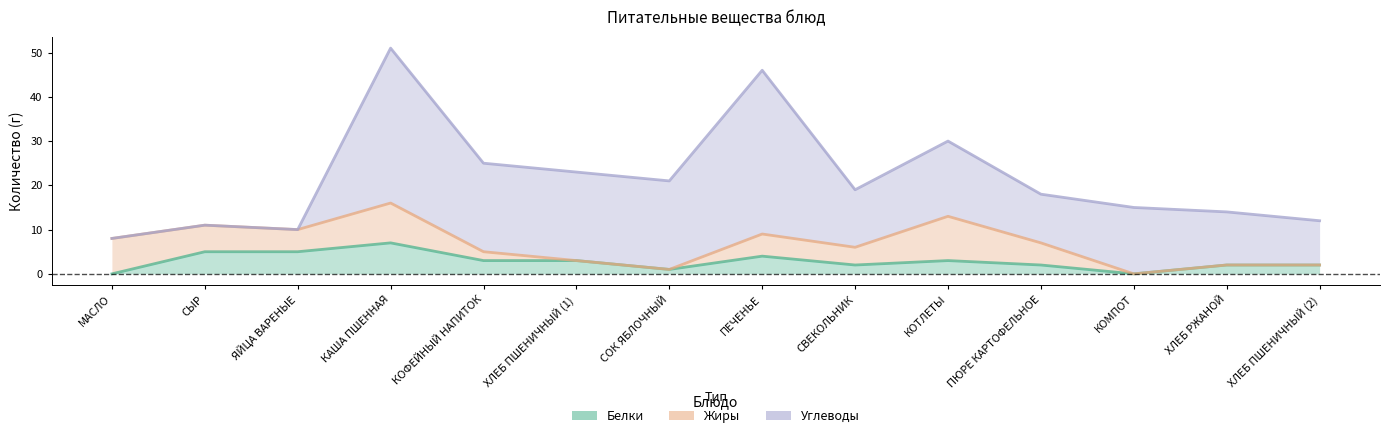

Reading left to right, extract all data points from this chart.

Белки: МАСЛО=0	СЫР=5	ЯЙЦА ВАРЕНЫЕ=5	КАША ПШЕННАЯ=7	КОФЕЙНЫЙ НАПИТОК=3	ХЛЕБ ПШЕНИЧНЫЙ (1)=3	СОК ЯБЛОЧНЫЙ=1	ПЕЧЕНЬЕ=4	СВЕКОЛЬНИК=2	КОТЛЕТЫ=3	ПЮРЕ КАРТОФЕЛЬНОЕ=2	КОМПОТ=0	ХЛЕБ РЖАНОЙ=2	ХЛЕБ ПШЕНИЧНЫЙ (2)=2
Жиры: МАСЛО=8	СЫР=6	ЯЙЦА ВАРЕНЫЕ=5	КАША ПШЕННАЯ=9	КОФЕЙНЫЙ НАПИТОК=2	ХЛЕБ ПШЕНИЧНЫЙ (1)=0	СОК ЯБЛОЧНЫЙ=0	ПЕЧЕНЬЕ=5	СВЕКОЛЬНИК=4	КОТЛЕТЫ=10	ПЮРЕ КАРТОФЕЛЬНОЕ=5	КОМПОТ=0	ХЛЕБ РЖАНОЙ=0	ХЛЕБ ПШЕНИЧНЫЙ (2)=0
Углеводы: МАСЛО=0	СЫР=0	ЯЙЦА ВАРЕНЫЕ=0	КАША ПШЕННАЯ=35	КОФЕЙНЫЙ НАПИТОК=20	ХЛЕБ ПШЕНИЧНЫЙ (1)=20	СОК ЯБЛОЧНЫЙ=20	ПЕЧЕНЬЕ=37	СВЕКОЛЬНИК=13	КОТЛЕТЫ=17	ПЮРЕ КАРТОФЕЛЬНОЕ=11	КОМПОТ=15	ХЛЕБ РЖАНОЙ=12	ХЛЕБ ПШЕНИЧНЫЙ (2)=10